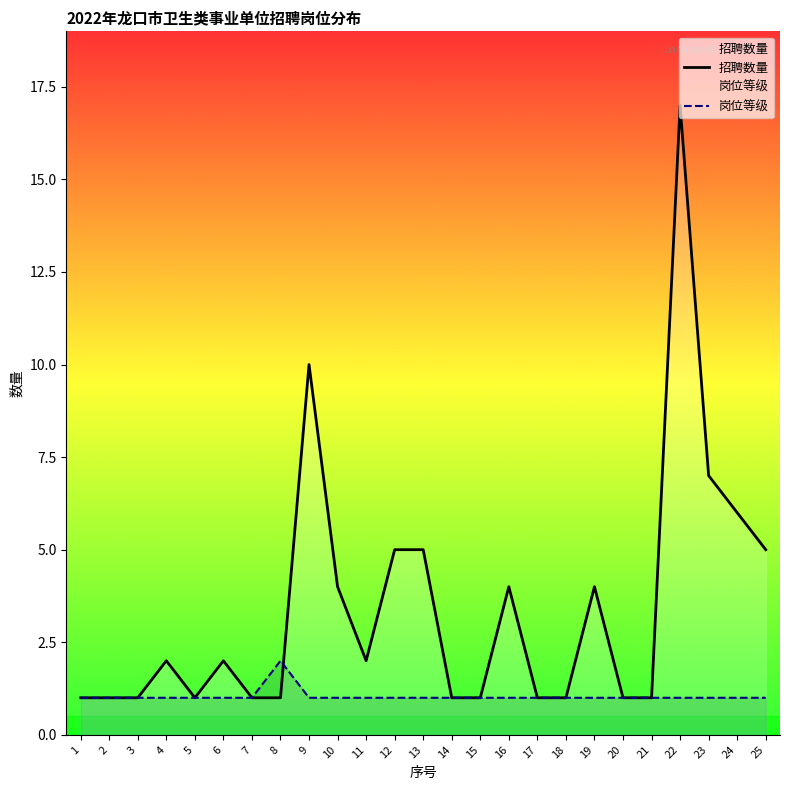

What is the greatest value displayed?

17